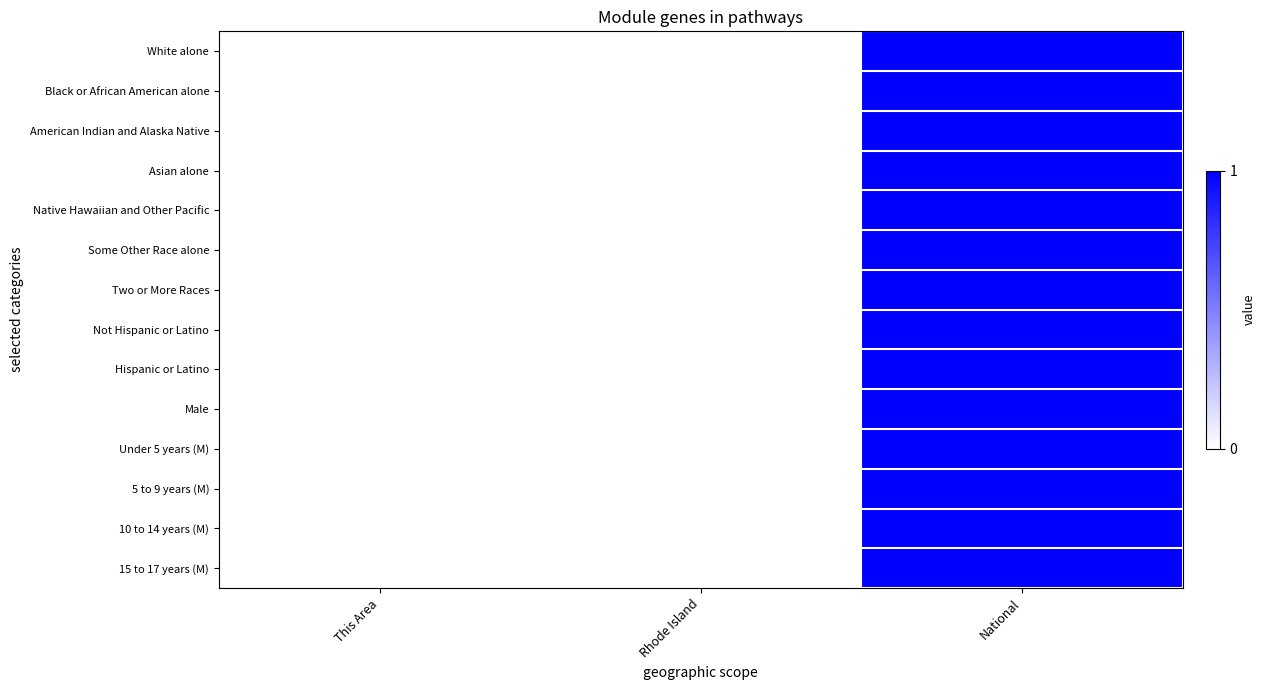

Reading left to right, extract all data points from this chart.

White alone: This Area=0.0	Rhode Island=0.0	National=1.0
Black or African American alone: This Area=0.0	Rhode Island=0.0	National=1.0
American Indian and Alaska Native: This Area=0.0	Rhode Island=0.0	National=1.0
Asian alone: This Area=0.0	Rhode Island=0.0	National=1.0
Native Hawaiian and Other Pacific: This Area=0.0	Rhode Island=0.0	National=1.0
Some Other Race alone: This Area=0.0	Rhode Island=0.0	National=1.0
Two or More Races: This Area=0.0	Rhode Island=0.0	National=1.0
Not Hispanic or Latino: This Area=0.0	Rhode Island=0.0	National=1.0
Hispanic or Latino: This Area=0.0	Rhode Island=0.0	National=1.0
Male: This Area=0.0	Rhode Island=0.0	National=1.0
Under 5 years (M): This Area=0.0	Rhode Island=0.0	National=1.0
5 to 9 years (M): This Area=0.0	Rhode Island=0.0	National=1.0
10 to 14 years (M): This Area=0.0	Rhode Island=0.0	National=1.0
15 to 17 years (M): This Area=0.0	Rhode Island=0.0	National=1.0